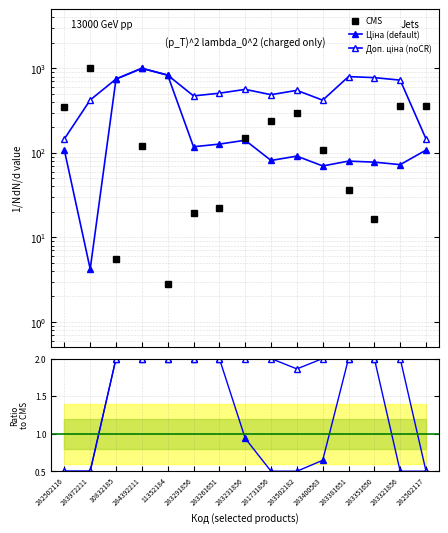

At how many categories does at least one series exceed 778?

4